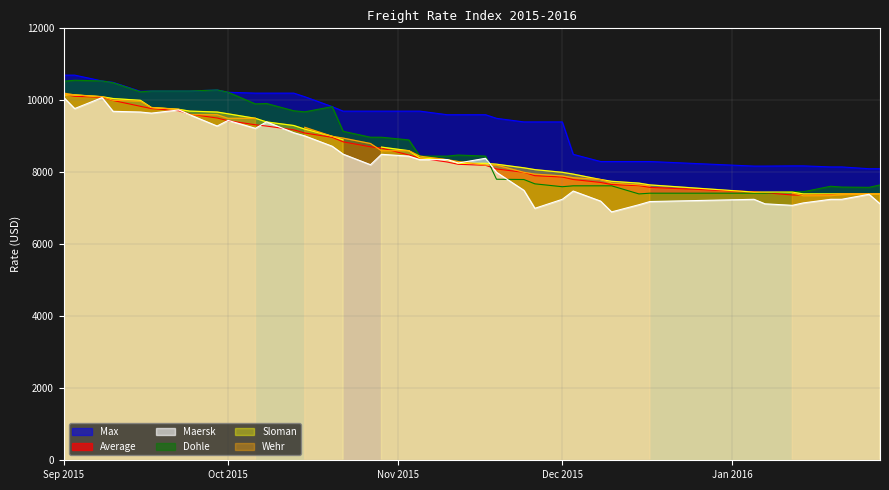

At which category does Dohle reach its first local peak?

03.09.2015